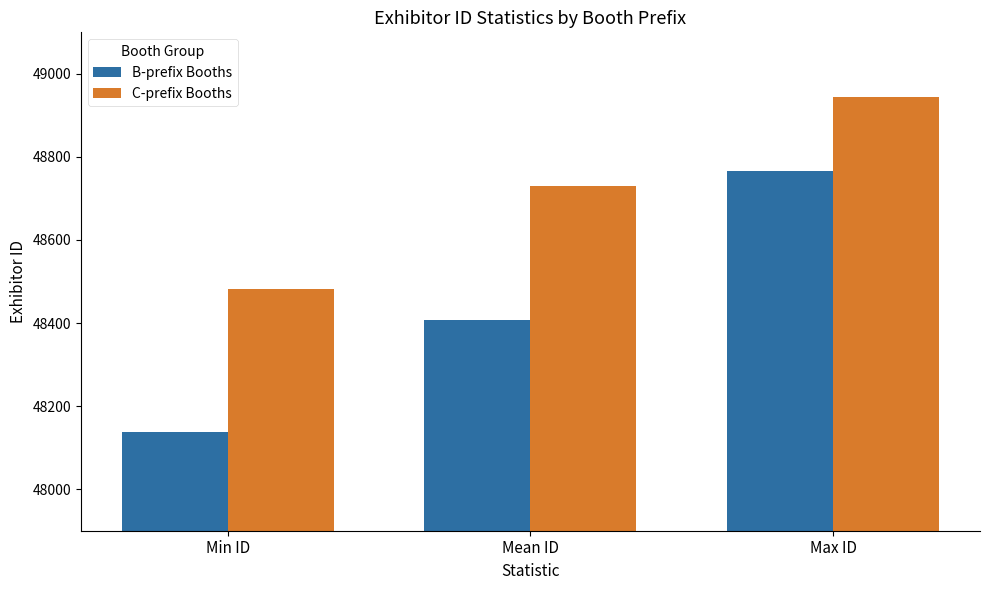

What are all the series names shown in the legend?

B-prefix Booths, C-prefix Booths